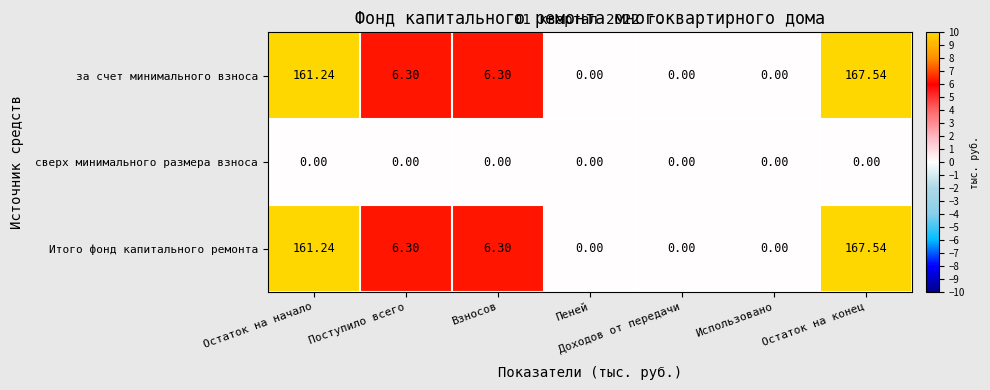

Count the number of categories in the chart.

7